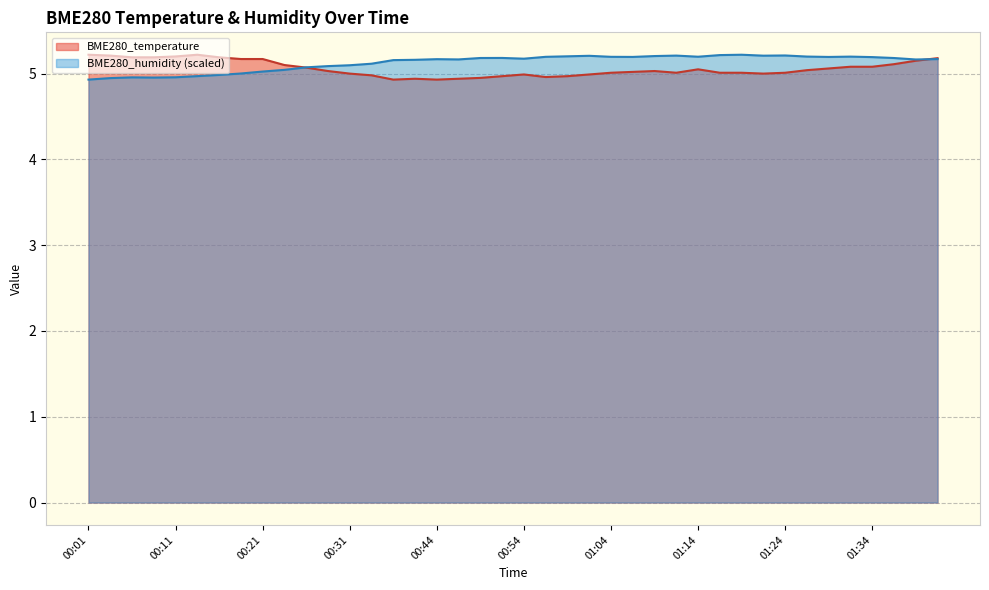

True or false: BME280_temperature has a value of 5.2 at 00:01.

True